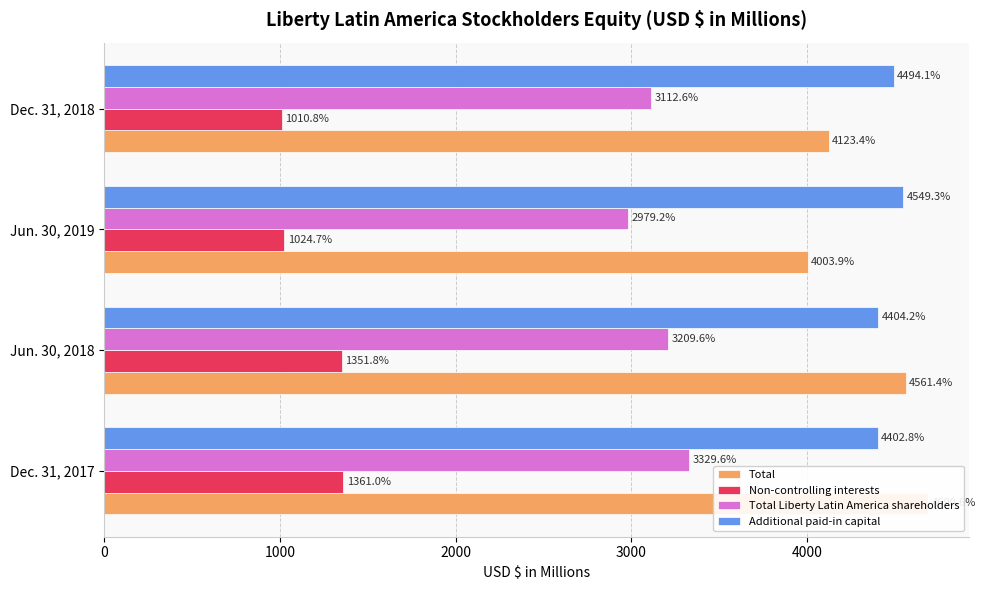

Reading left to right, transcribe all the data shown in this chart.

Total: 4690.6	4561.4	4003.9	4123.4
Non-controlling interests: 1361.0	1351.8	1024.7	1010.8
Total Liberty Latin America shareholders: 3329.6	3209.6	2979.2	3112.6
Additional paid-in capital: 4402.8	4404.2	4549.3	4494.1